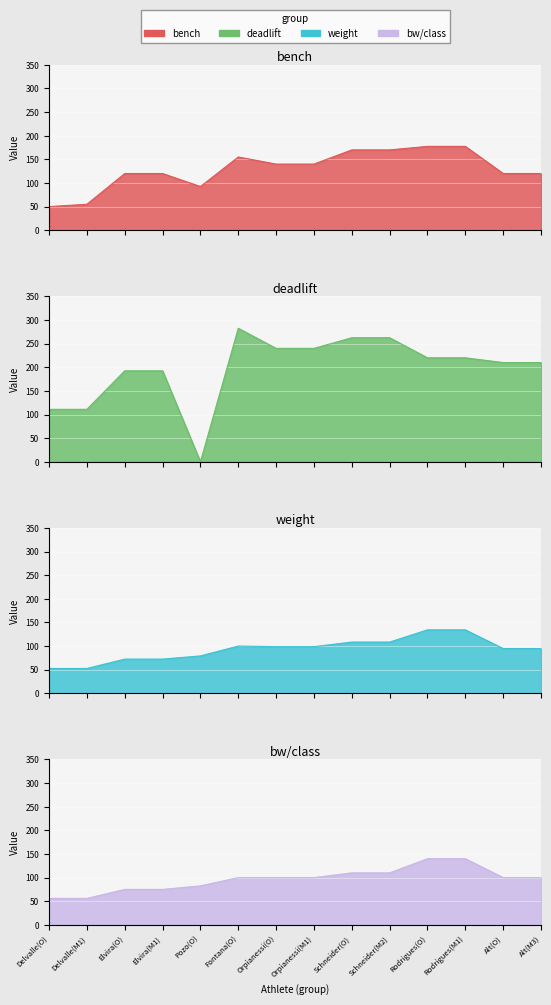

What is the lowest value of the weight series?

52.6